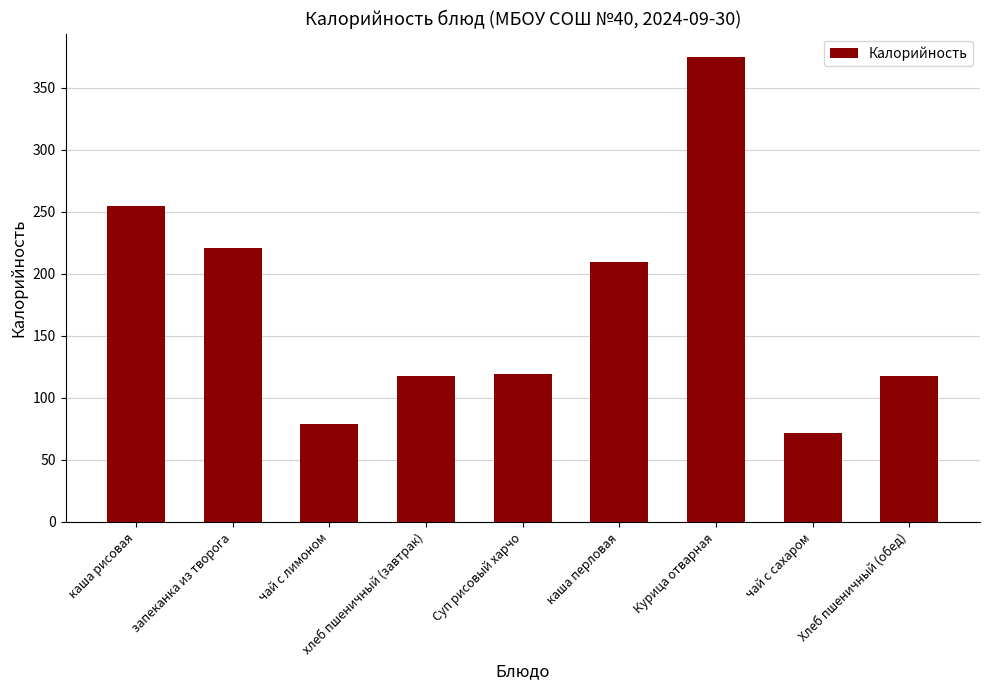

What is the change in value from чай с лимоном to Суп рисовый харчо?

+40